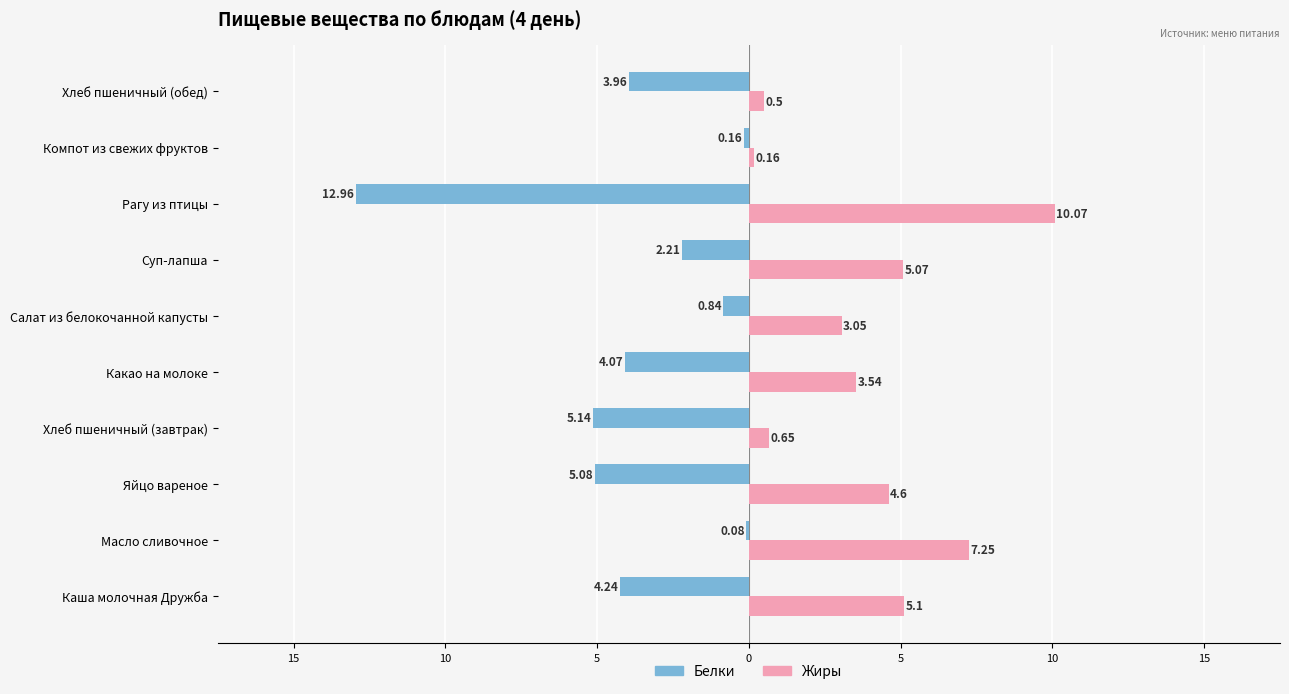

Rank the series by their average value, from highest to lowest.

Жиры, Белки